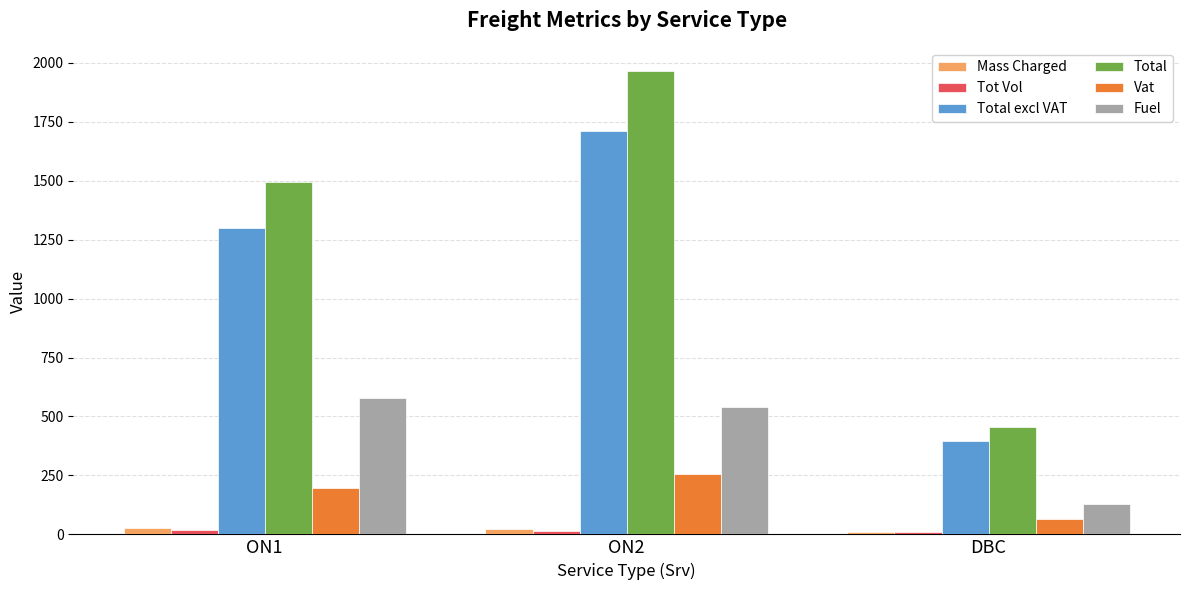

How many values in the Total series are below 1493?

1